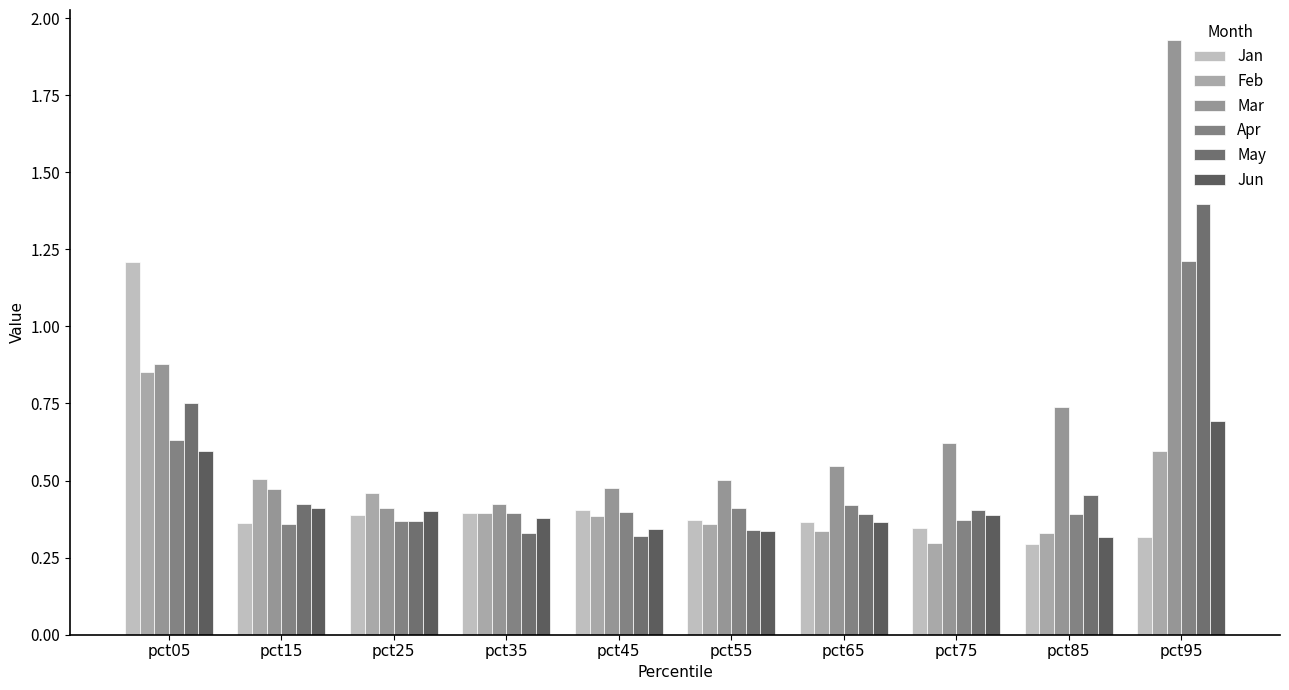

The Mar series shows 0.3 at pct65. True or false?

False